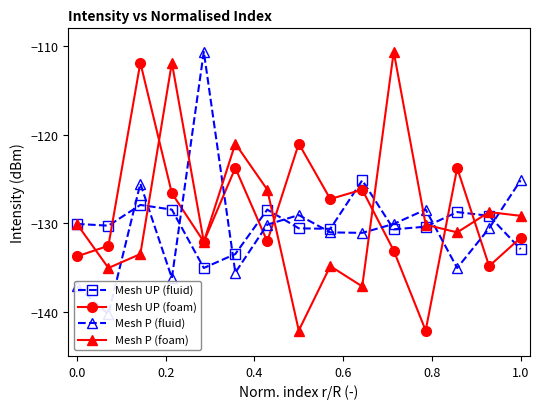

How many interior local valleys does the Mesh UP (foam) series have?

5